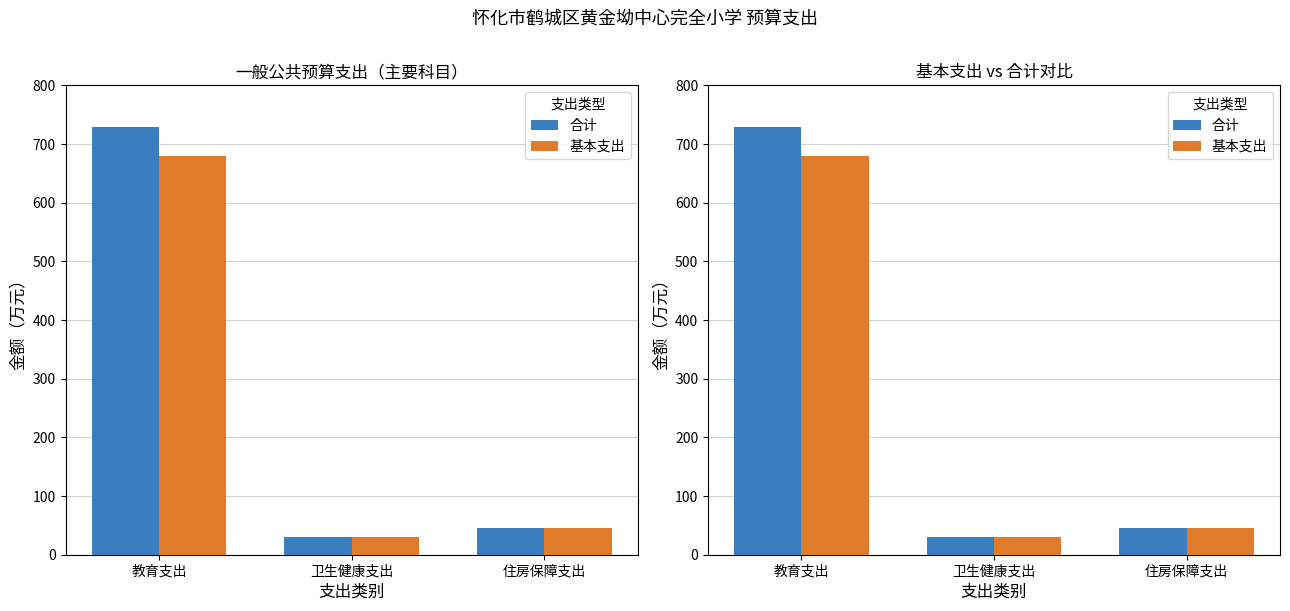

What is the total value across all series at 卫生健康支出?

59.8